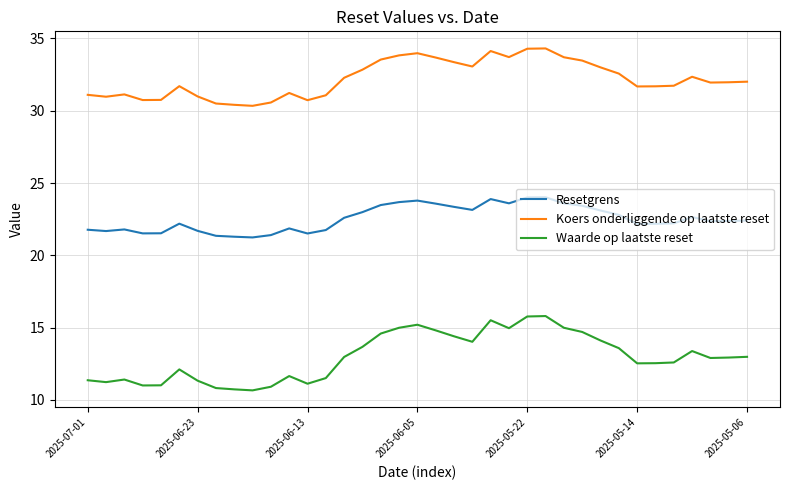

What is the lowest value of the Koers onderliggende op laatste reset series?

30.3